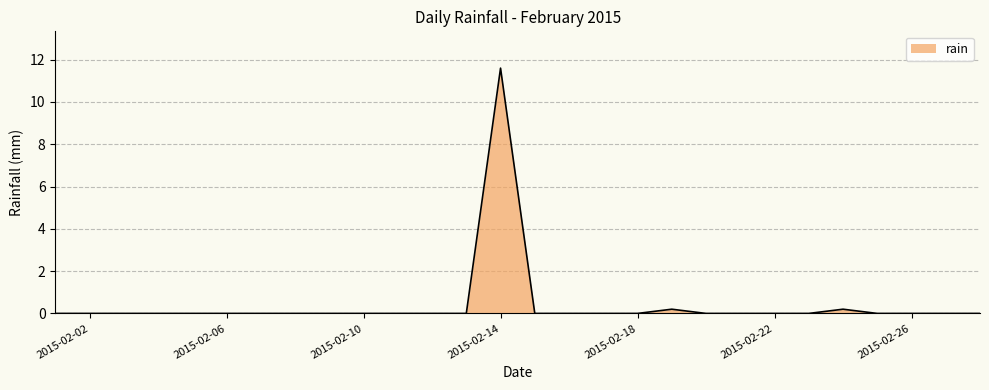

Count the number of categories in the chart.

28